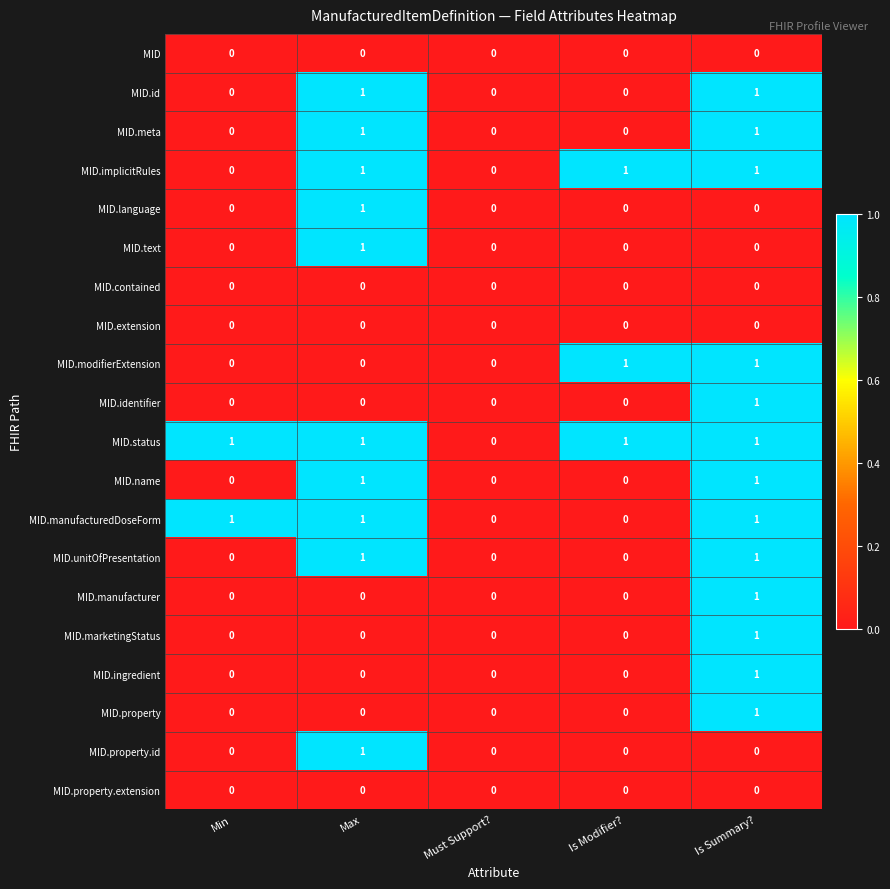

At which category is the sum across all series the highest?

Is Summary?